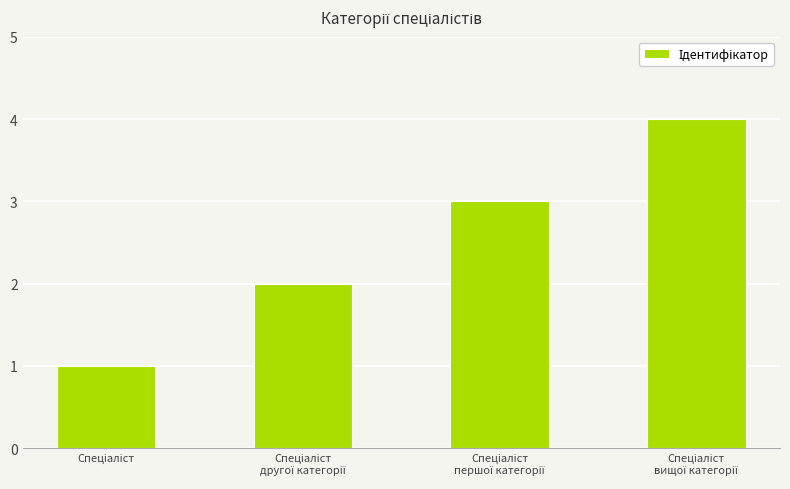

What is the value of the 3rd bar from the left?

3